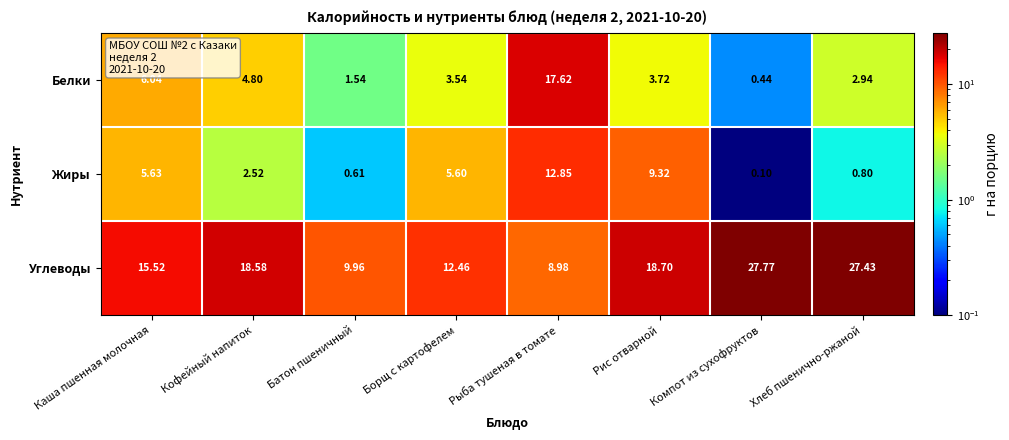

Is the value of Углеводы at Компот из сухофруктов greater than the value of Жиры at Каша пшенная молочная?

Yes